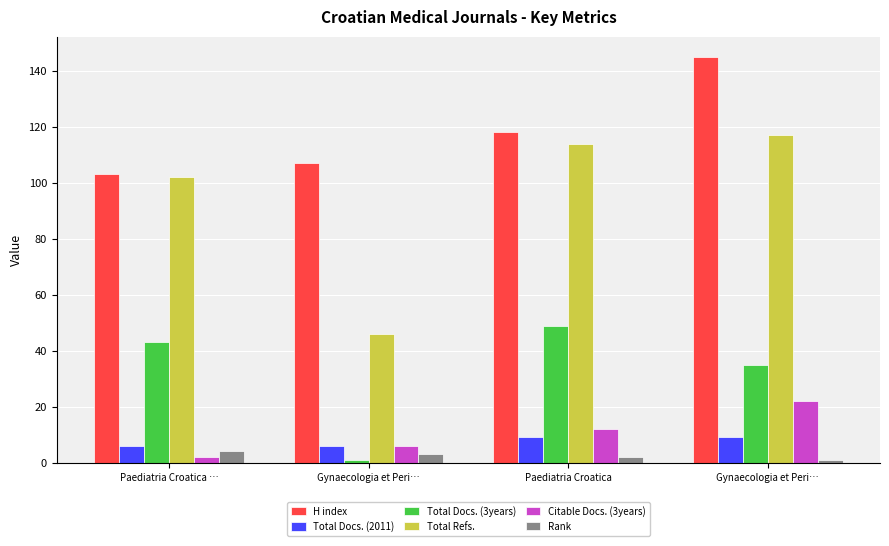

True or false: Rank has a value of 5 at Gynaecologia et Peri….

False